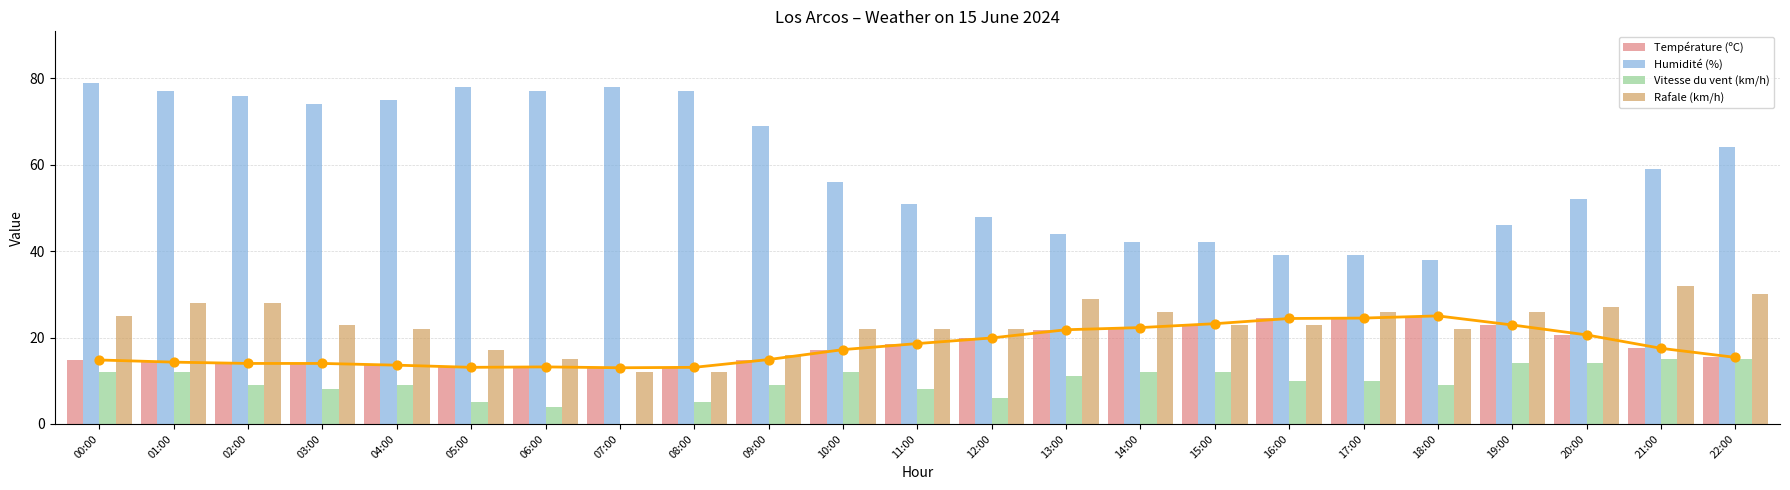

What are all the series names shown in the legend?

Température (ºC), Humidité (%), Vitesse du vent (km/h), Rafale (km/h)